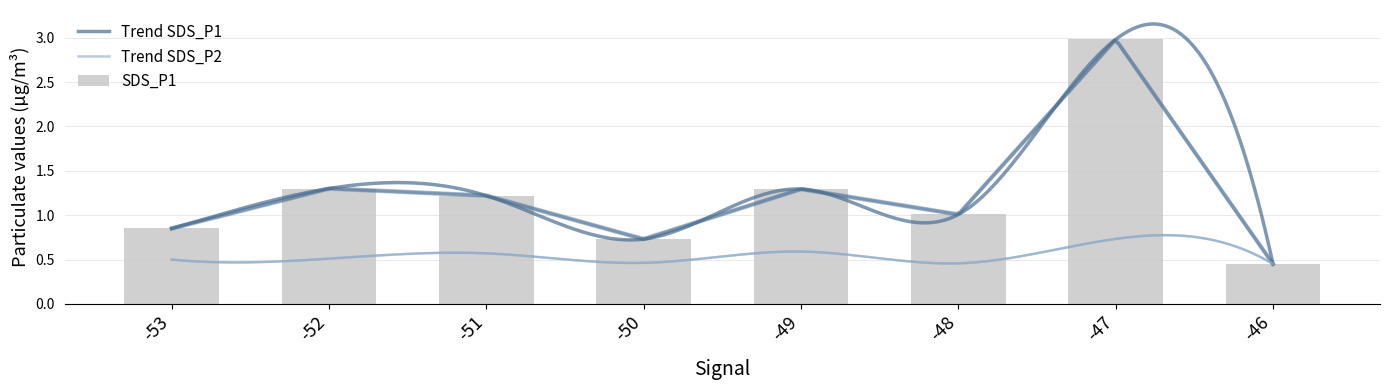

What is the sum of all SDS_P1 values?

9.8